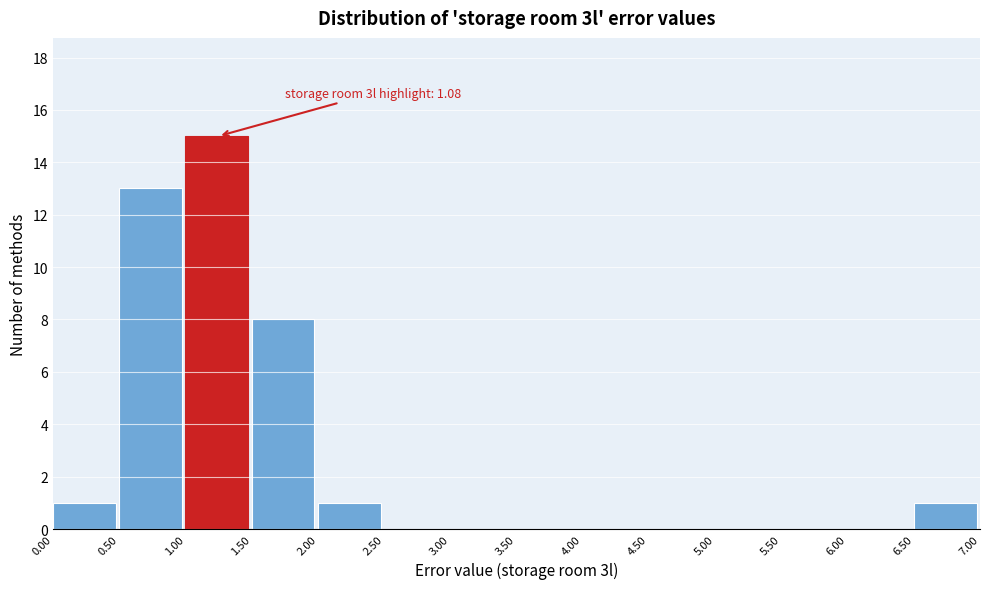

Which range on the x-axis has the tallest bar?

1.00 to 1.50